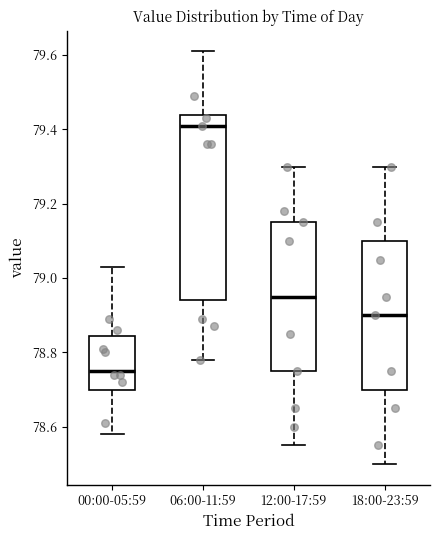

Reading left to right, transcribe this box plot: for each box, give where its median line is, the range the box spans, and where its two whiskers end, as read against the y-axis. The values are not printed on the chart, so give them approximately, as read against the axis.

00:00-05:59: median 78.76, box 78.70 to 78.84, whiskers 78.58 to 79.04
06:00-11:59: median 79.42, box 78.94 to 79.44, whiskers 78.78 to 79.62
12:00-17:59: median 78.96, box 78.76 to 79.16, whiskers 78.56 to 79.30
18:00-23:59: median 78.90, box 78.70 to 79.10, whiskers 78.50 to 79.30